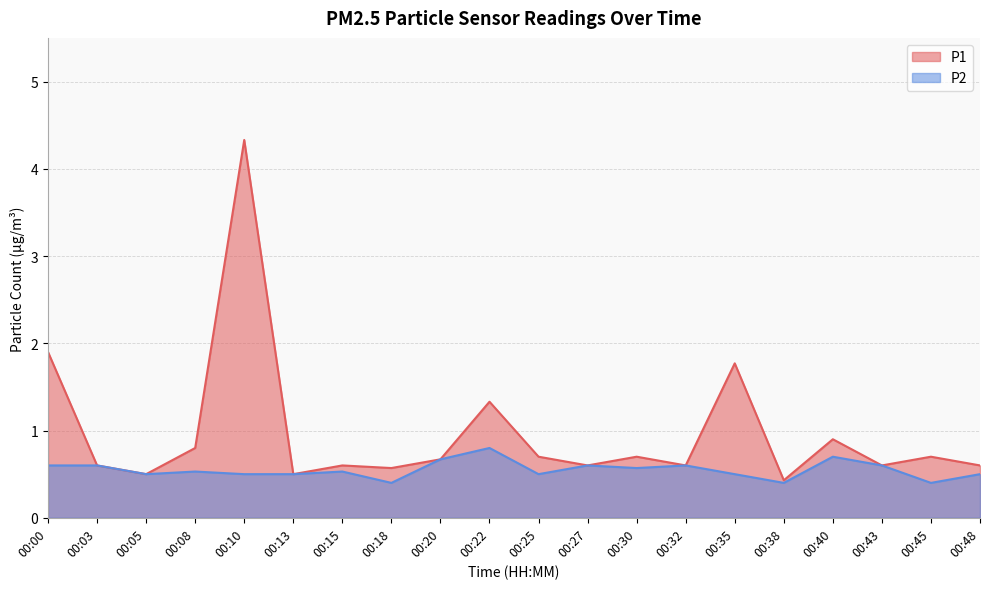

What are all the series names shown in the legend?

P1, P2